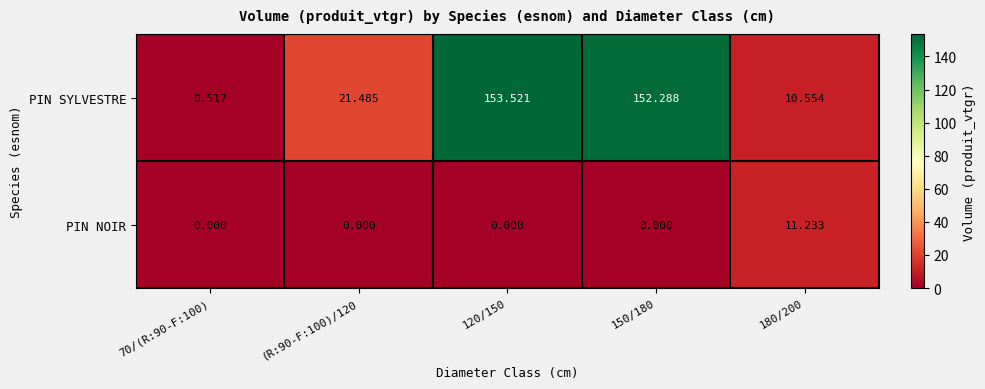

Which series changed the most between (R:90-F:100)/120 and 150/180?

PIN SYLVESTRE